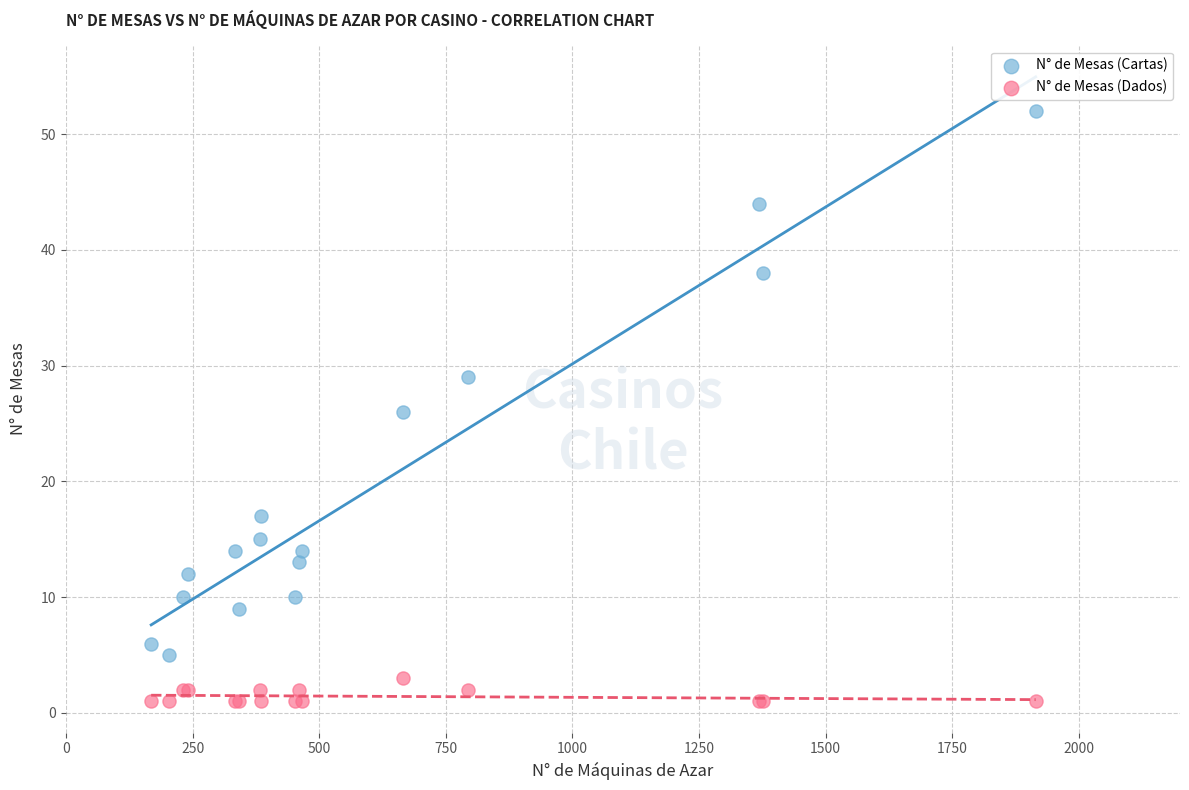

Which series has the largest Y range (max minus min)?

N° de Mesas (Cartas)